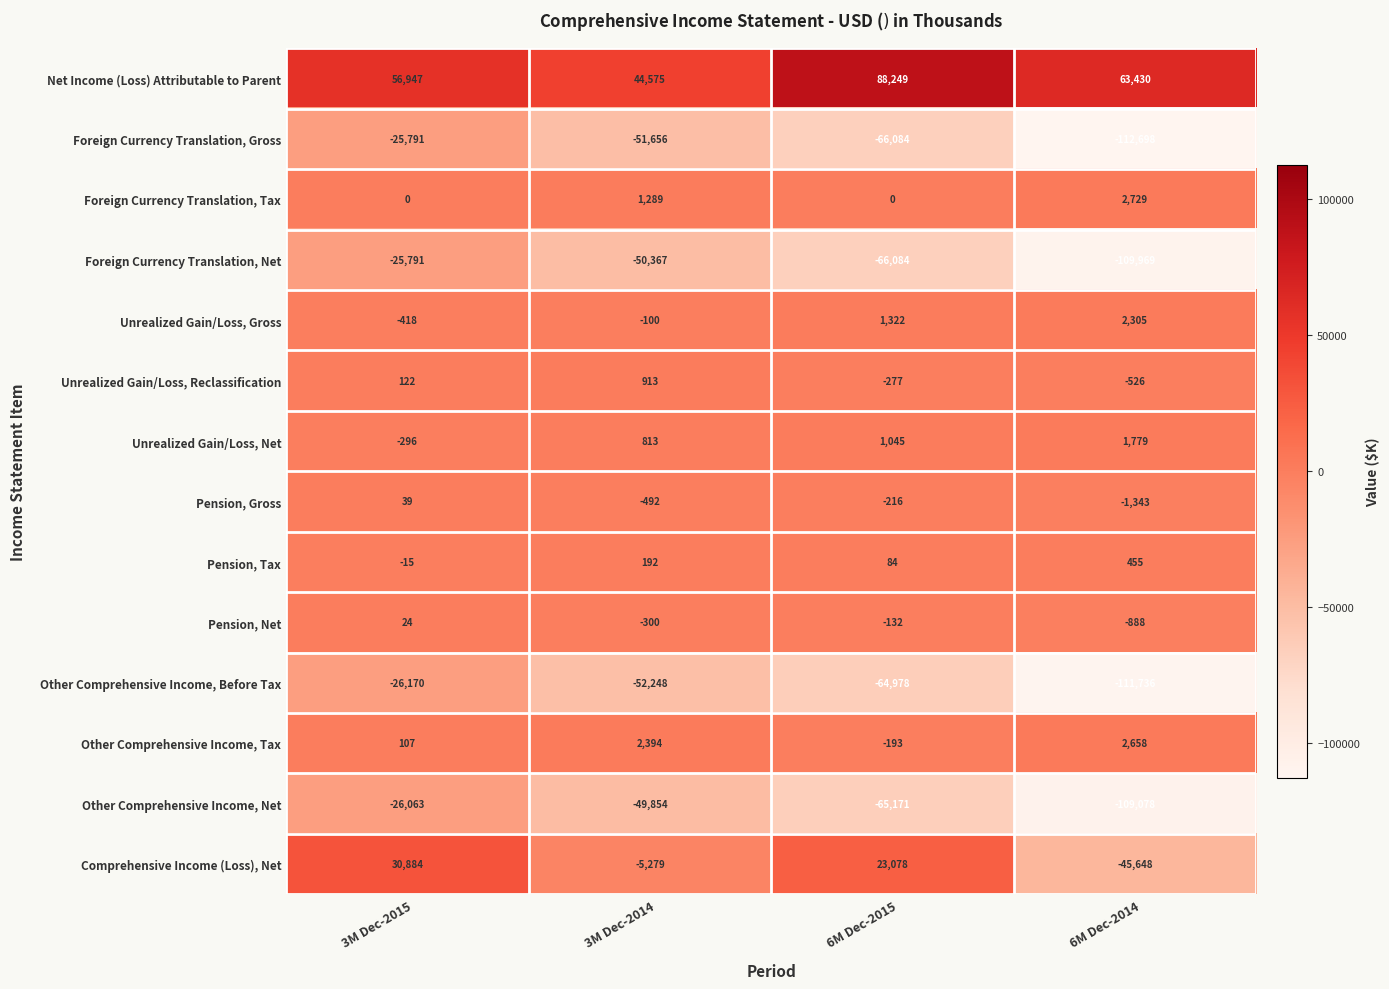

How many data points does each series have?

4